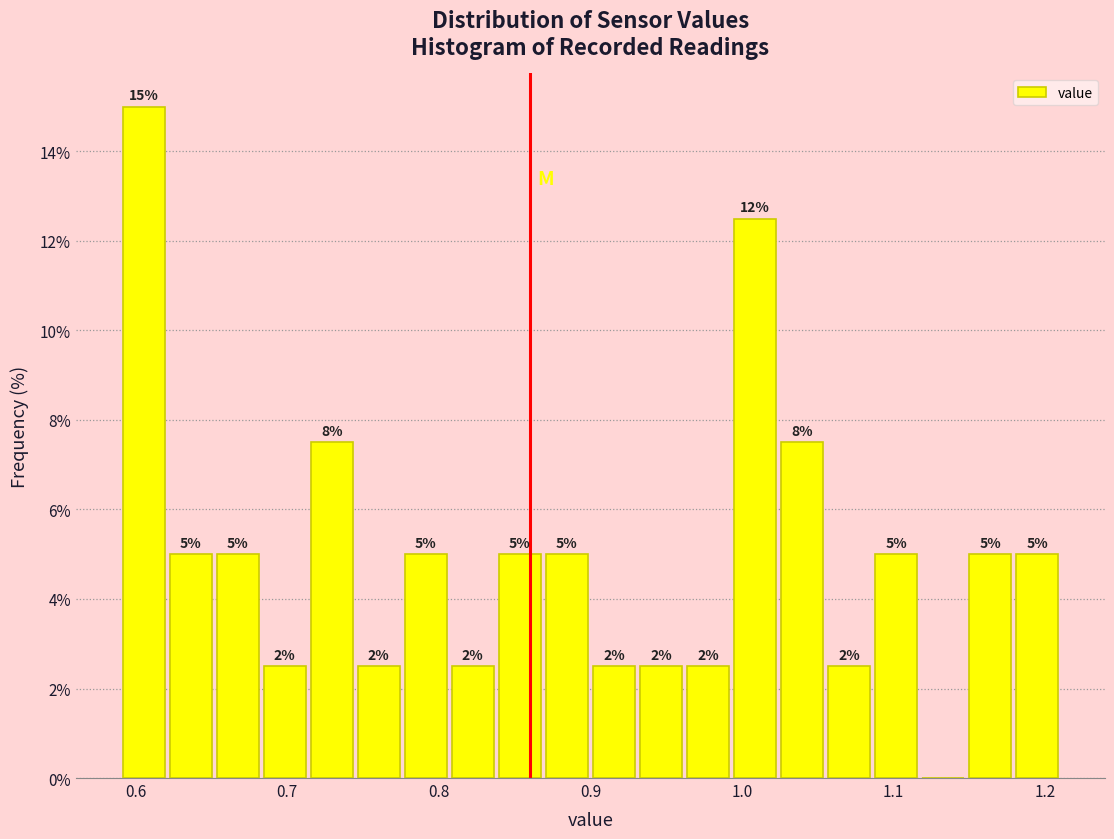

Read against the x-axis, roughly where is the centre of the tallest bar?

0.61